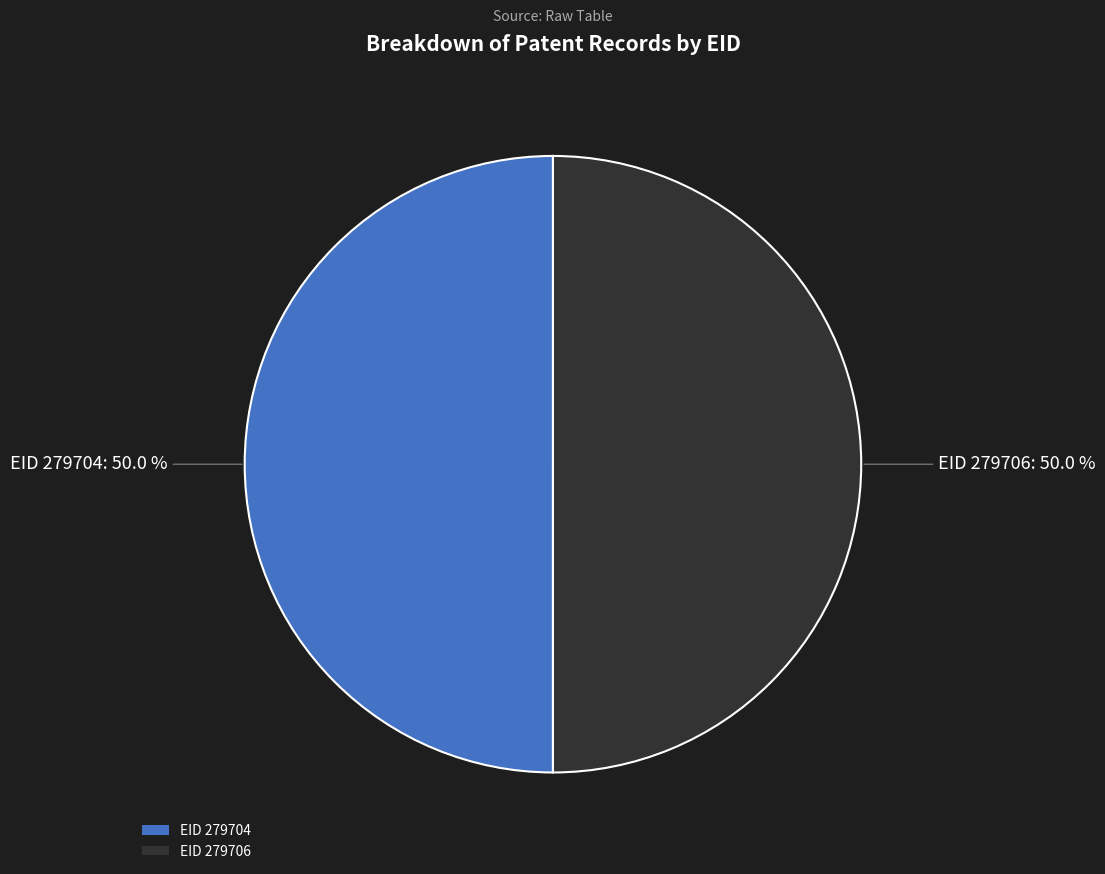

Approximately how many times larger is the value at EID 279704 compared to EID 279706?

1.0